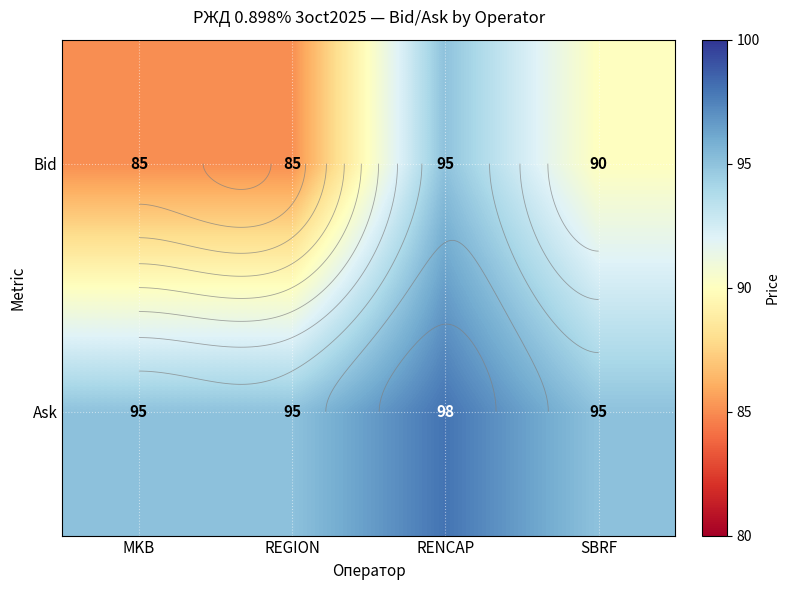

At which label does Ask reach its peak?

RENCAP